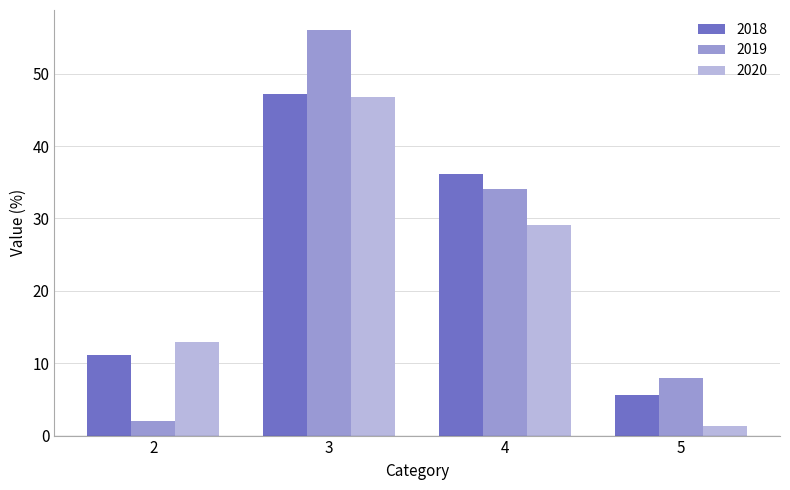

What is the value of the 2019 bar at the 4th from the left?

8.0